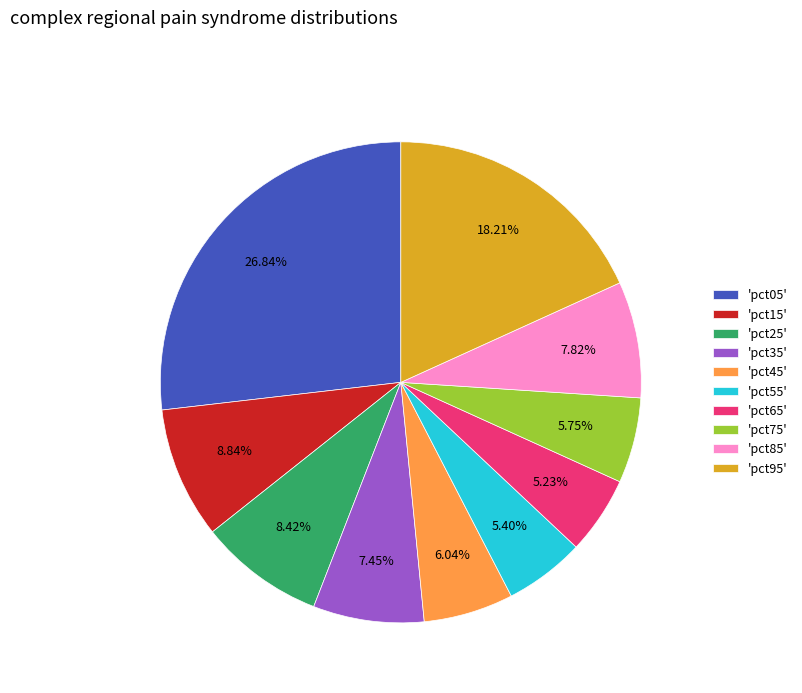

Which has a higher value, 'pct95' or 'pct05'?

'pct05'